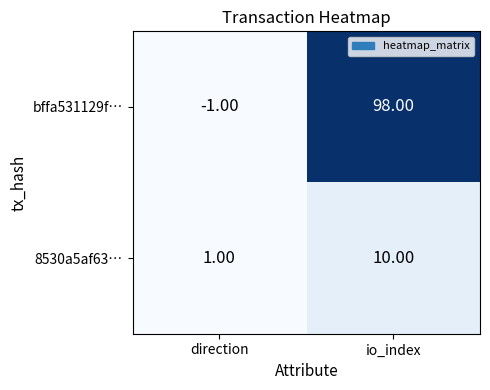

At which label does 8530a5af63… reach its minimum?

direction